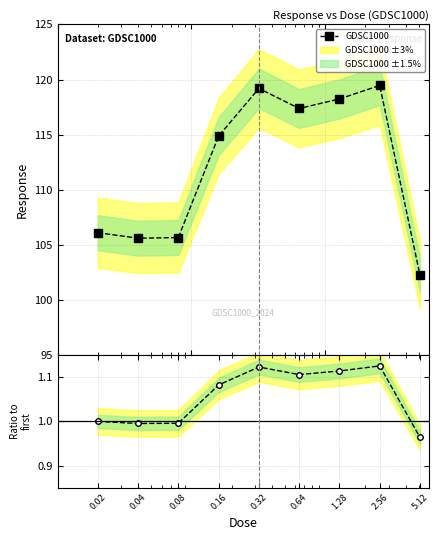

True or false: Ratio to first has a value of 1.1 at 1.28.

True